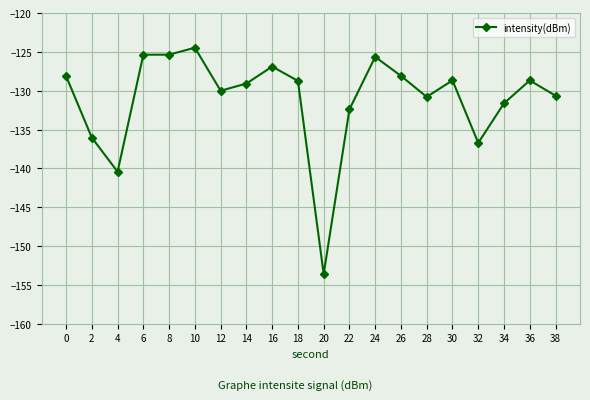

Read the value at 20.

-153.6